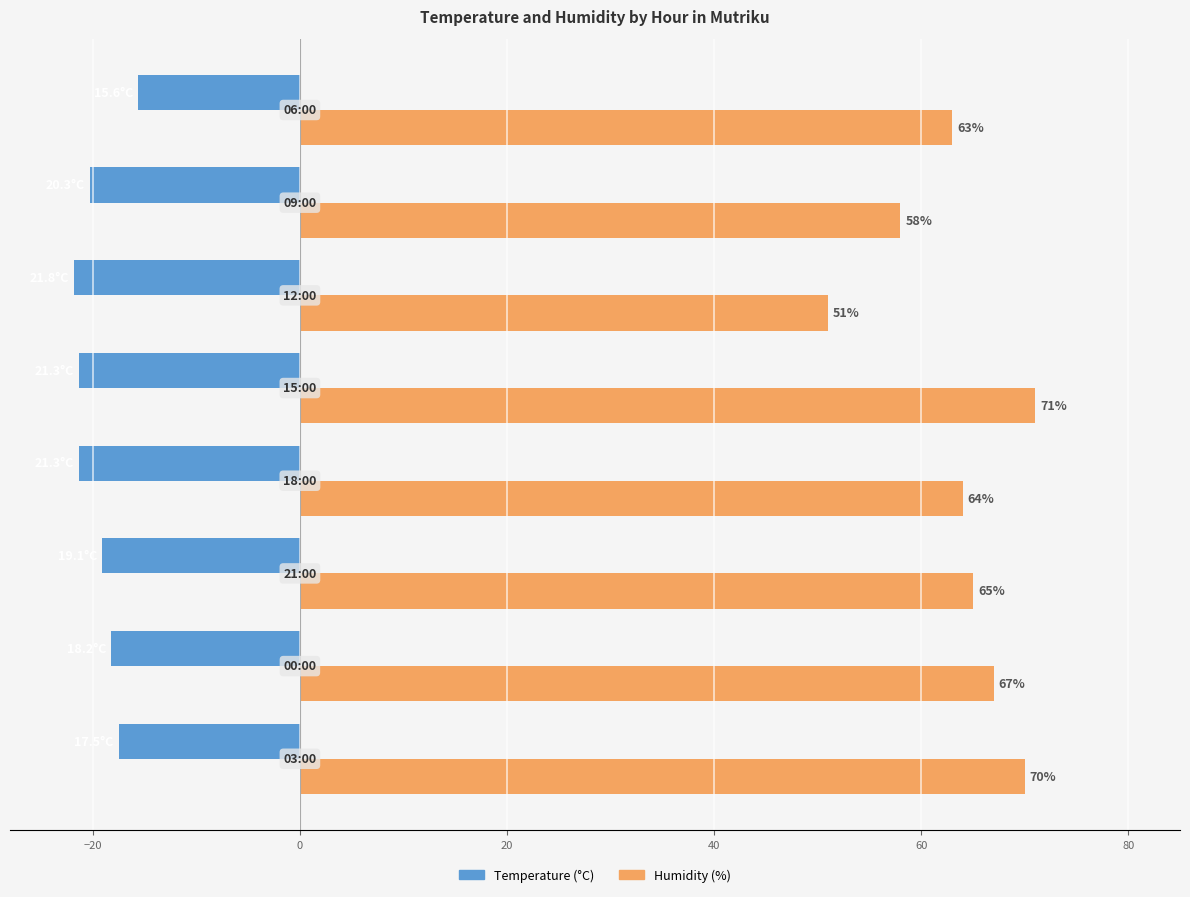

List the series in order of their peak value, highest first.

Humidity (%), Temperature (°C)